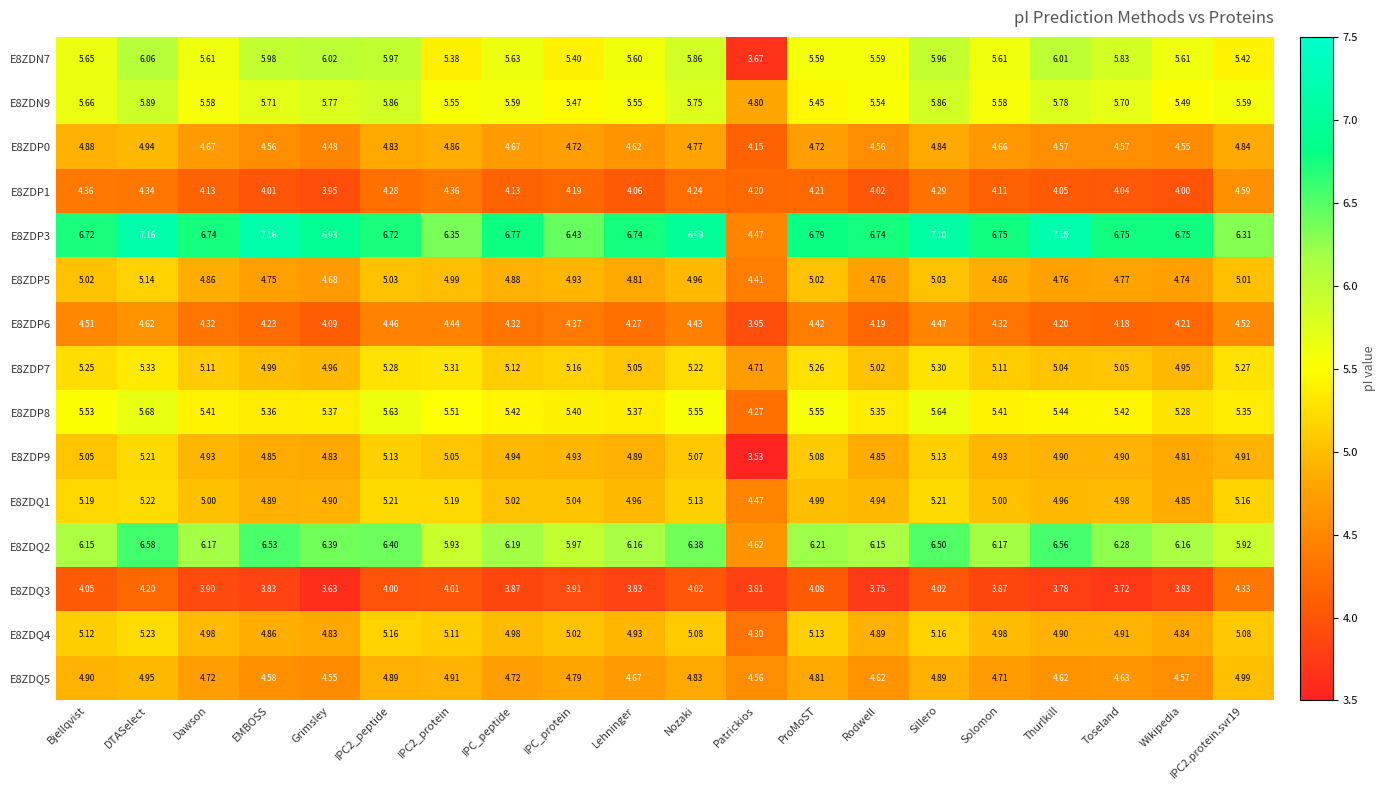

Which series has the widest spread of values?

E8ZDP3